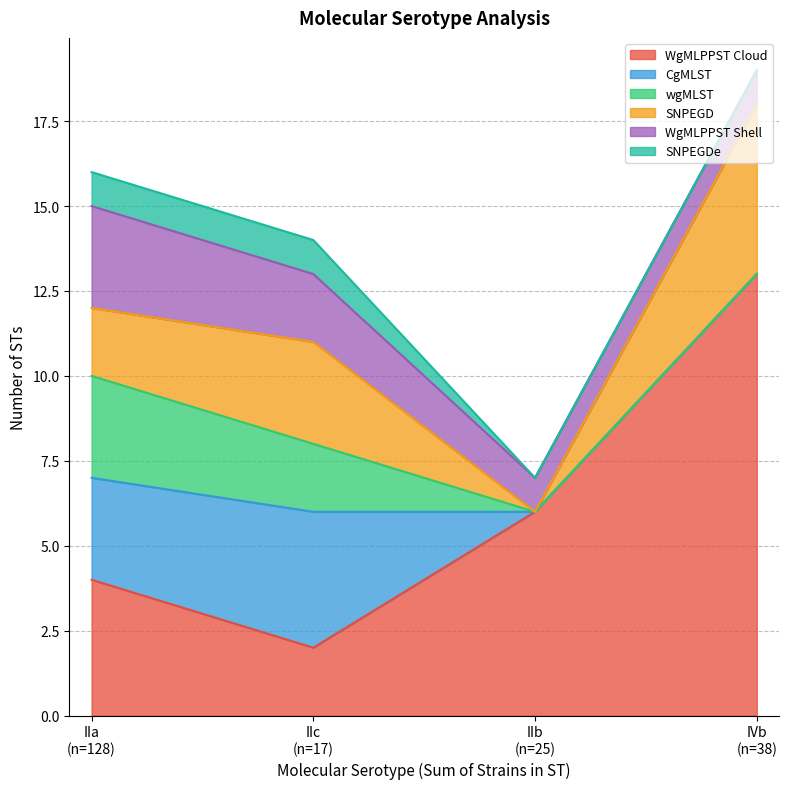

Between IIa and IIb, which series saw the biggest shift?

CgMLST